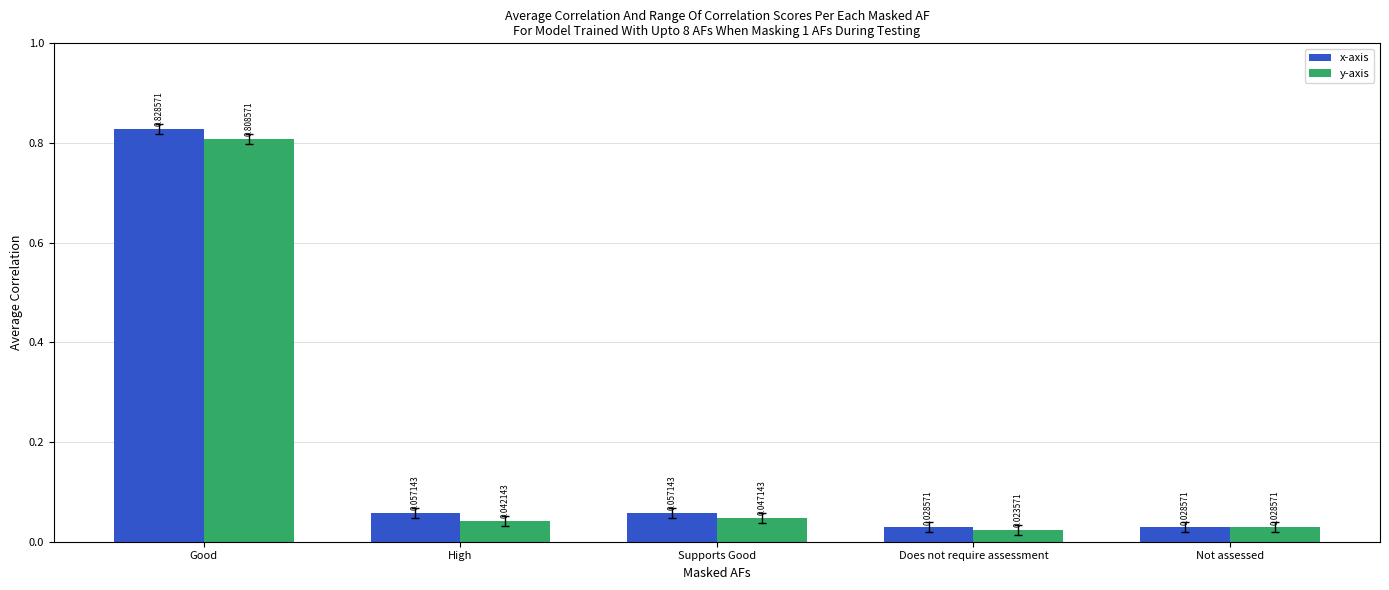

What is the sum of the x-axis values at Does not require assessment and Good?

0.9